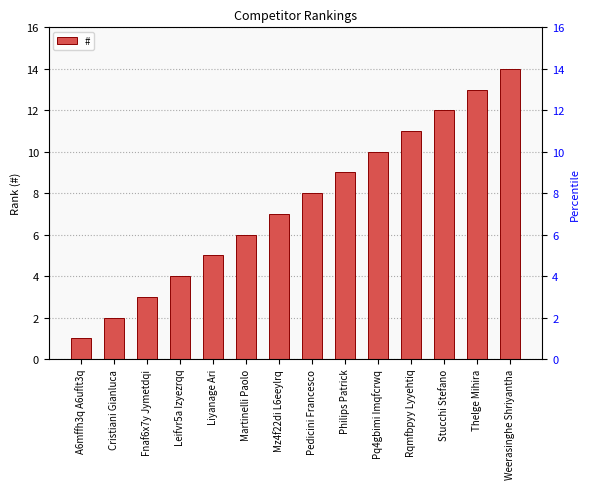

At which label does the data first exceed 8?

Philips Patrick